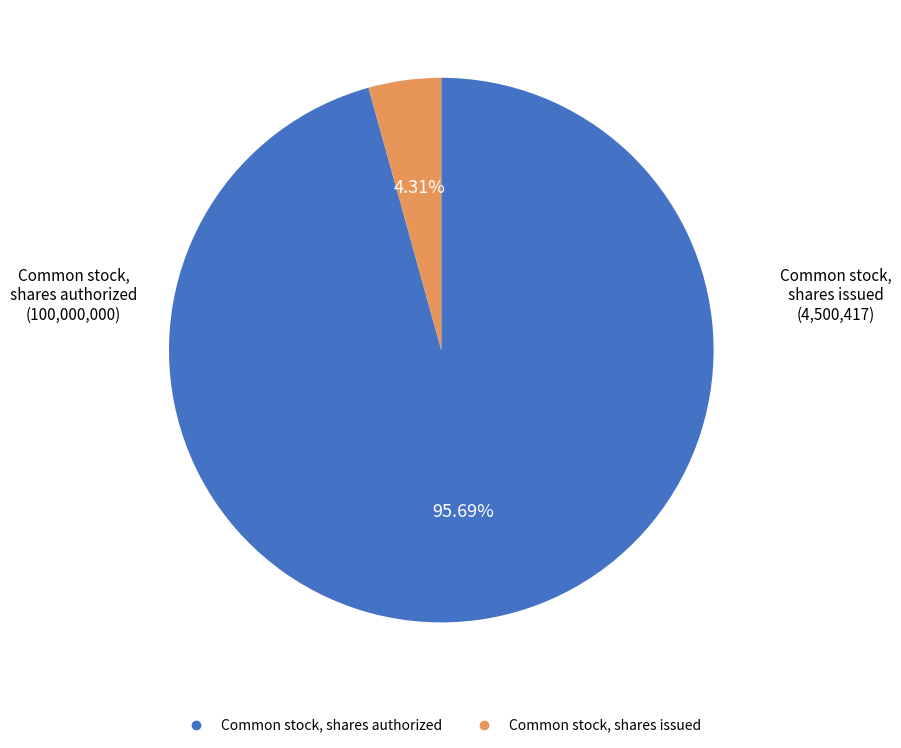

To the nearest percent, what portion does Common stock, shares issued represent?

4%